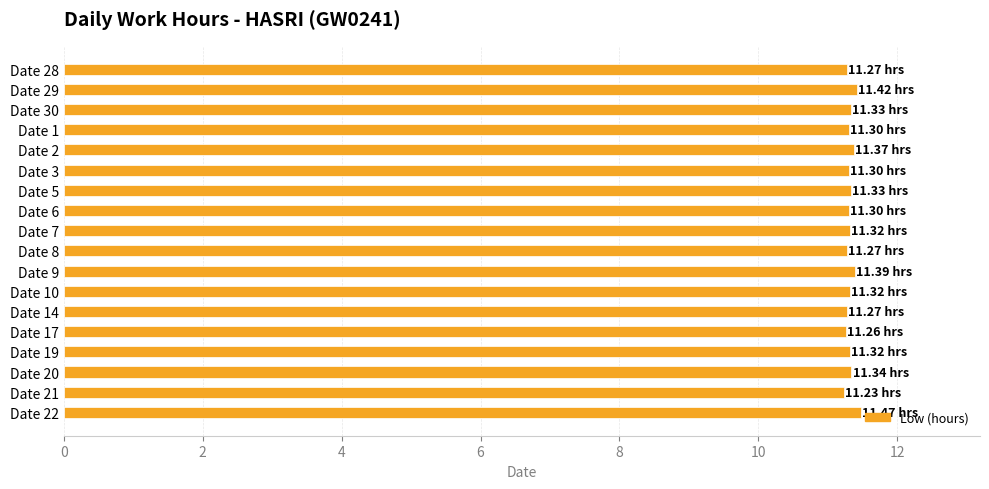

What is the sum of all values?

203.8